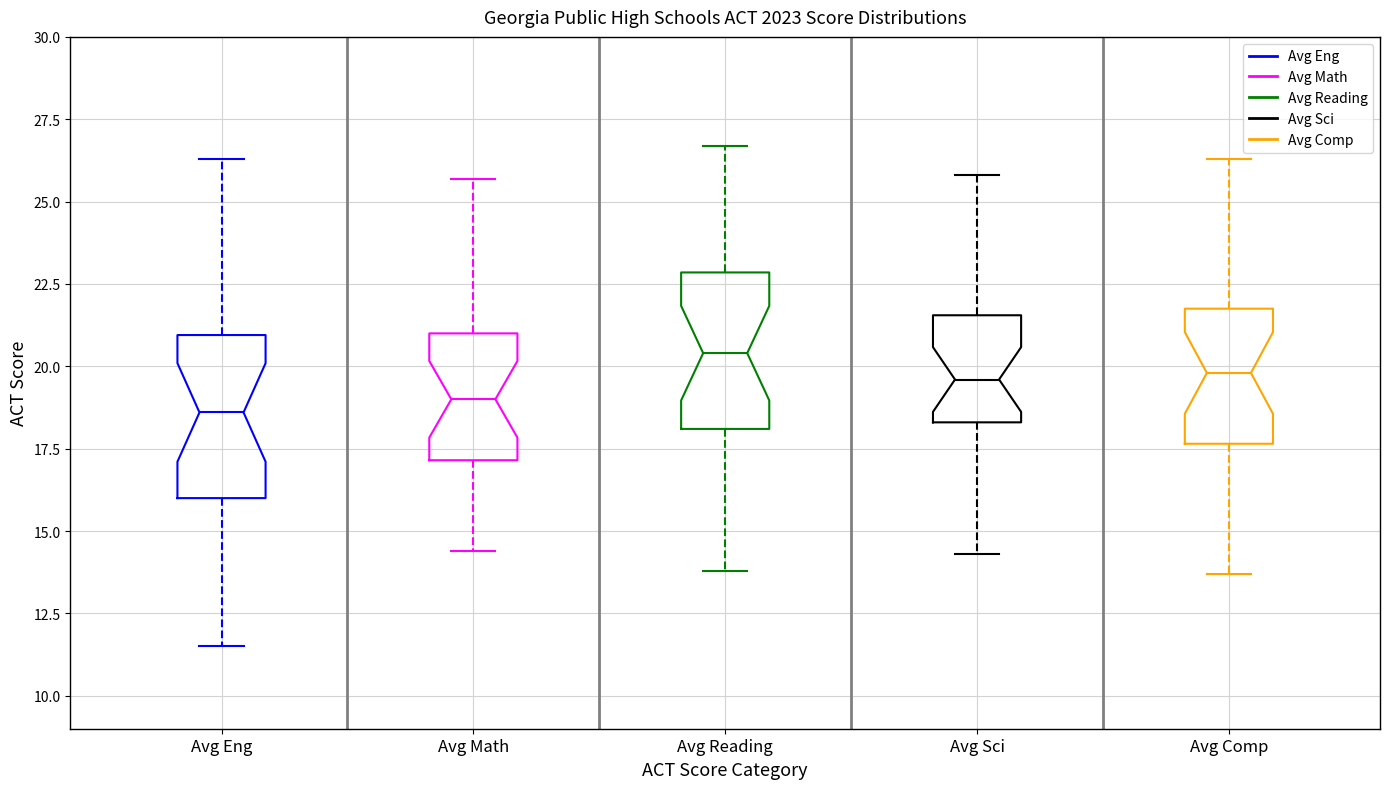

Reading left to right, transcribe this box plot: for each box, give where its median line is, the range the box spans, and where its two whiskers end, as read against the y-axis. The values are not printed on the chart, so give them approximately, as read against the axis.

Avg Eng: median 18.5, box 16.0 to 21.0, whiskers 11.5 to 26.5
Avg Math: median 19.0, box 17.0 to 21.0, whiskers 14.5 to 25.5
Avg Reading: median 20.5, box 18.0 to 23.0, whiskers 14.0 to 26.5
Avg Sci: median 19.5, box 18.5 to 21.5, whiskers 14.5 to 26.0
Avg Comp: median 20.0, box 17.5 to 22.0, whiskers 13.5 to 26.5